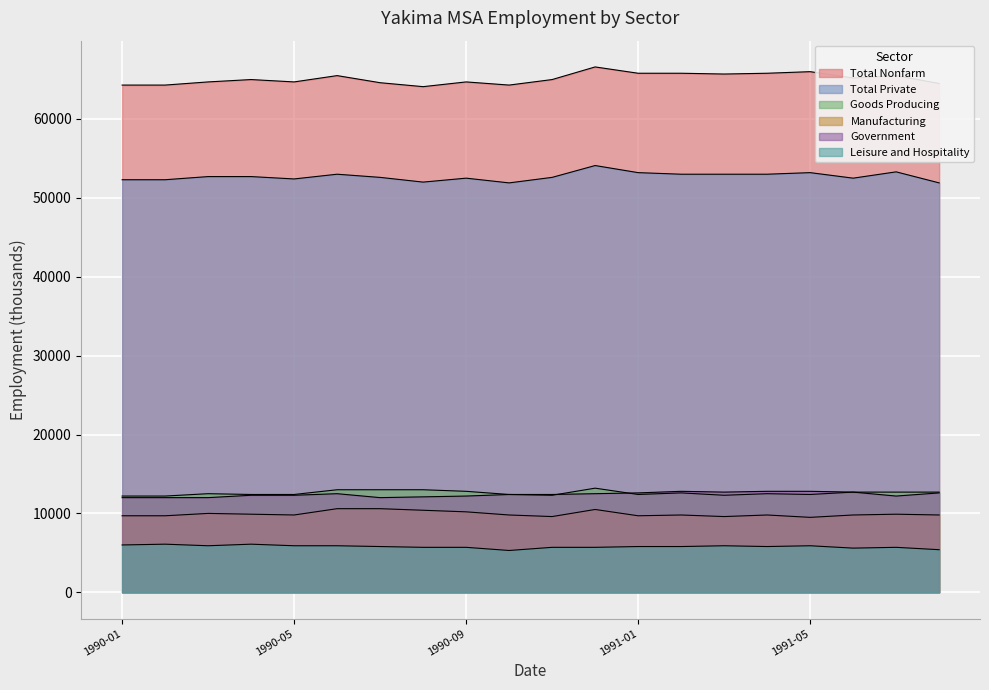

True or false: Manufacturing has a value of 10400 at 1990-08.

True